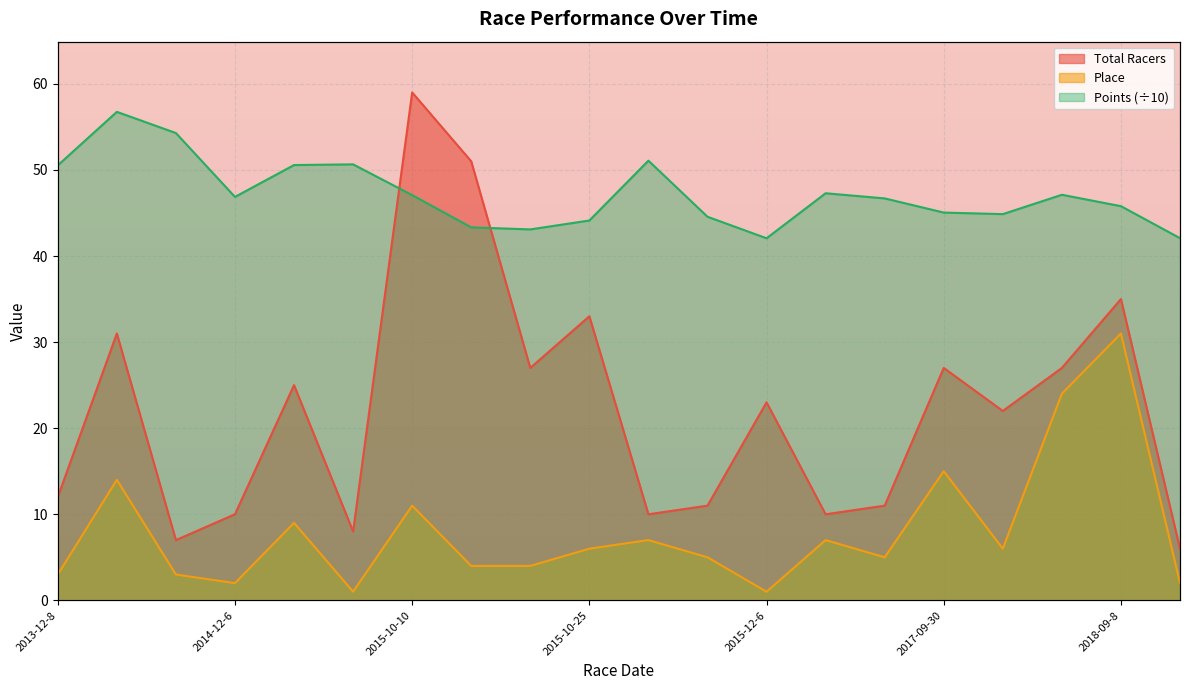

Which series has the widest spread of values?

Total Racers